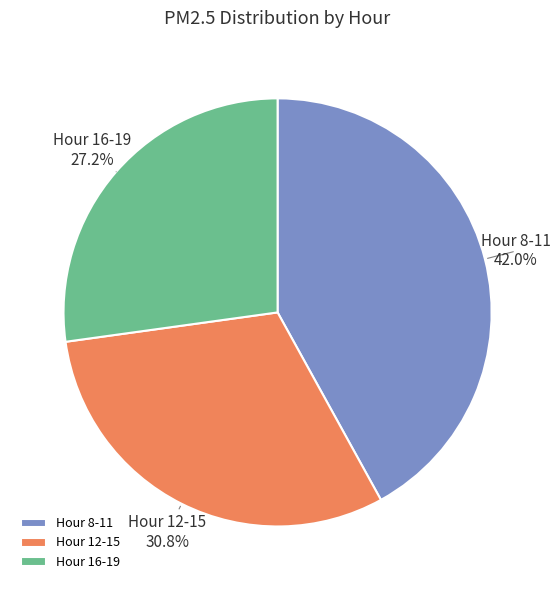

Approximately how many times larger is the value at Hour 16-19 compared to Hour 12-15?

0.9